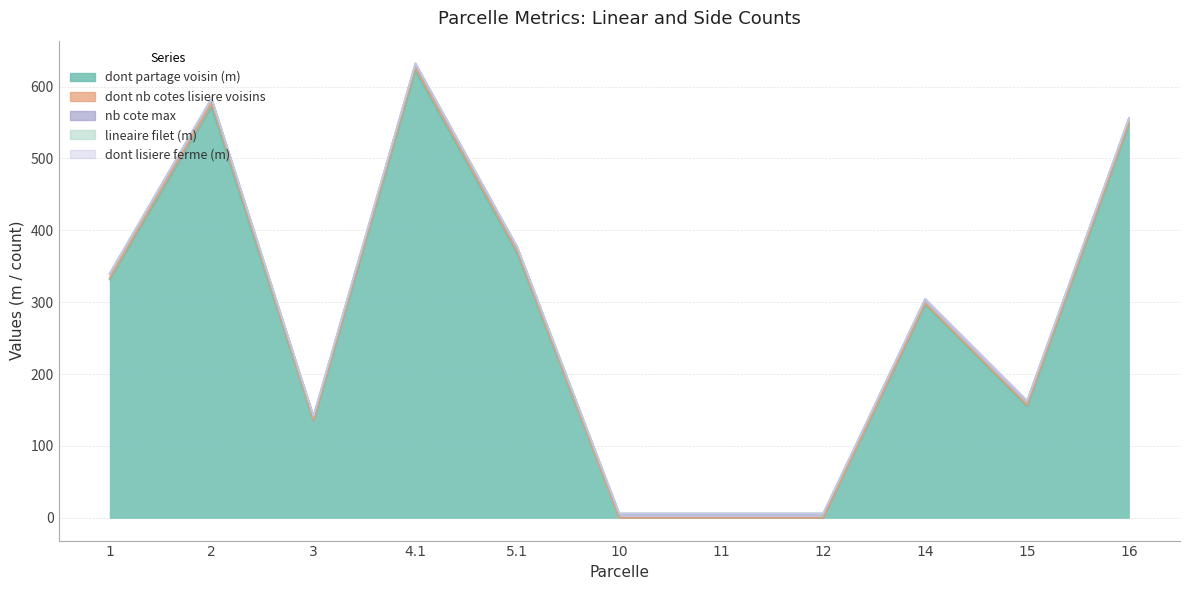

Which category has the highest value across all series?

4.1